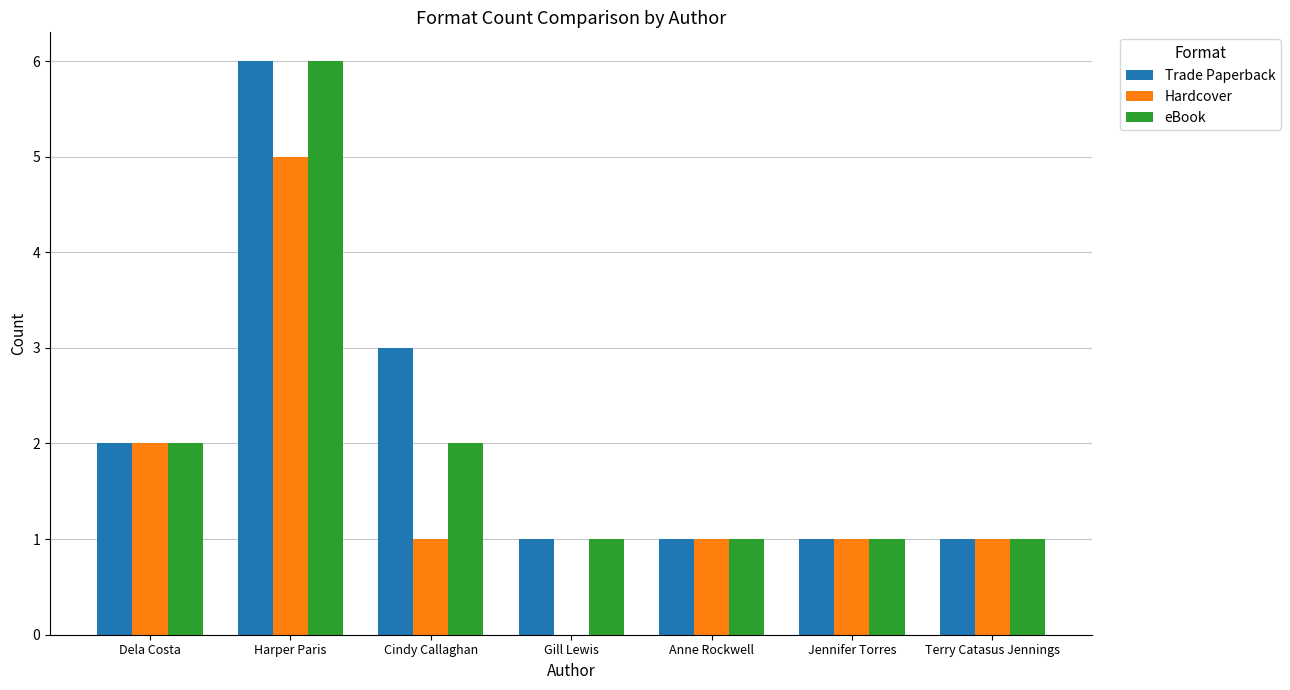

What are all the series names shown in the legend?

Trade Paperback, Hardcover, eBook